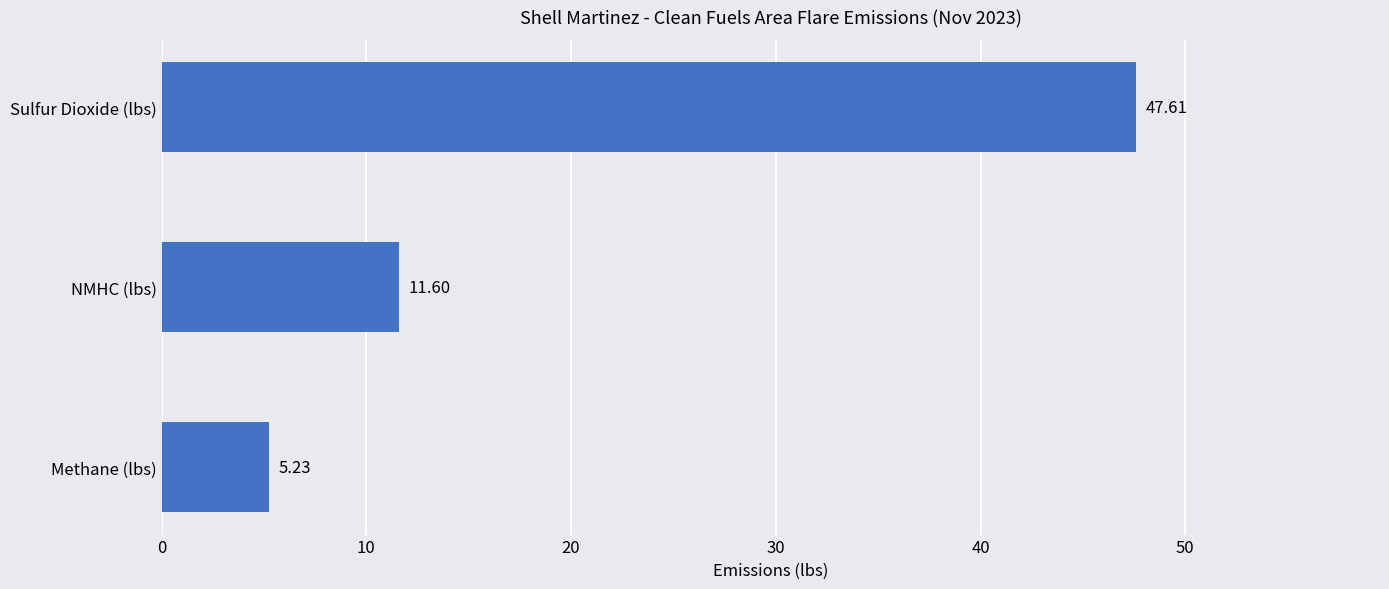

What is the change in value from Methane (lbs) to NMHC (lbs)?

+6.4